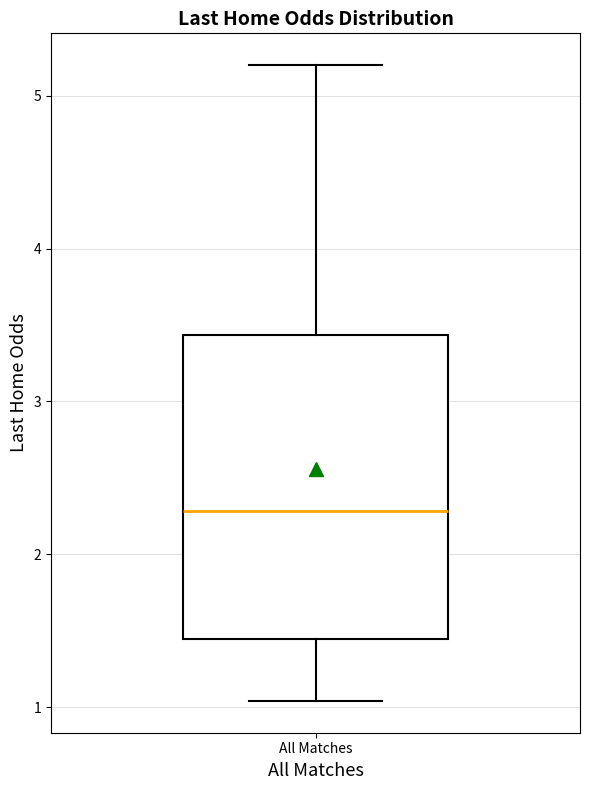

Read this box plot against the y-axis: the position of the median line, the range covered by the box, and the ends of both whiskers. The values are not printed on the chart, so give them approximately, as read against the axis.

median 2.3, box 1.4 to 3.4, whiskers 1.0 to 5.2